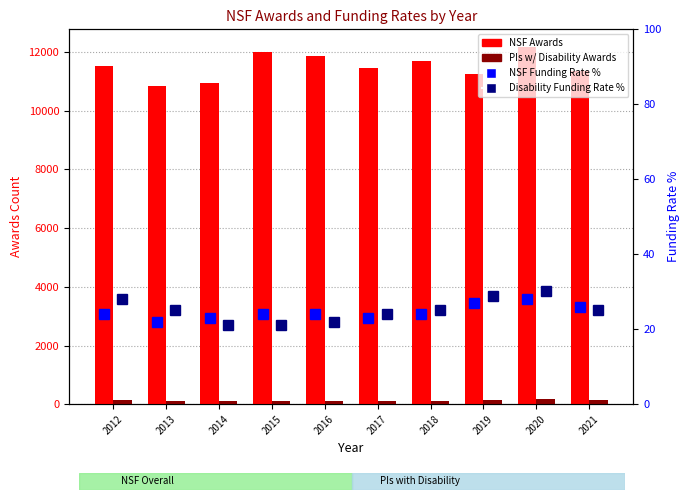

Which label corresponds to the smallest value in the chart?

2014